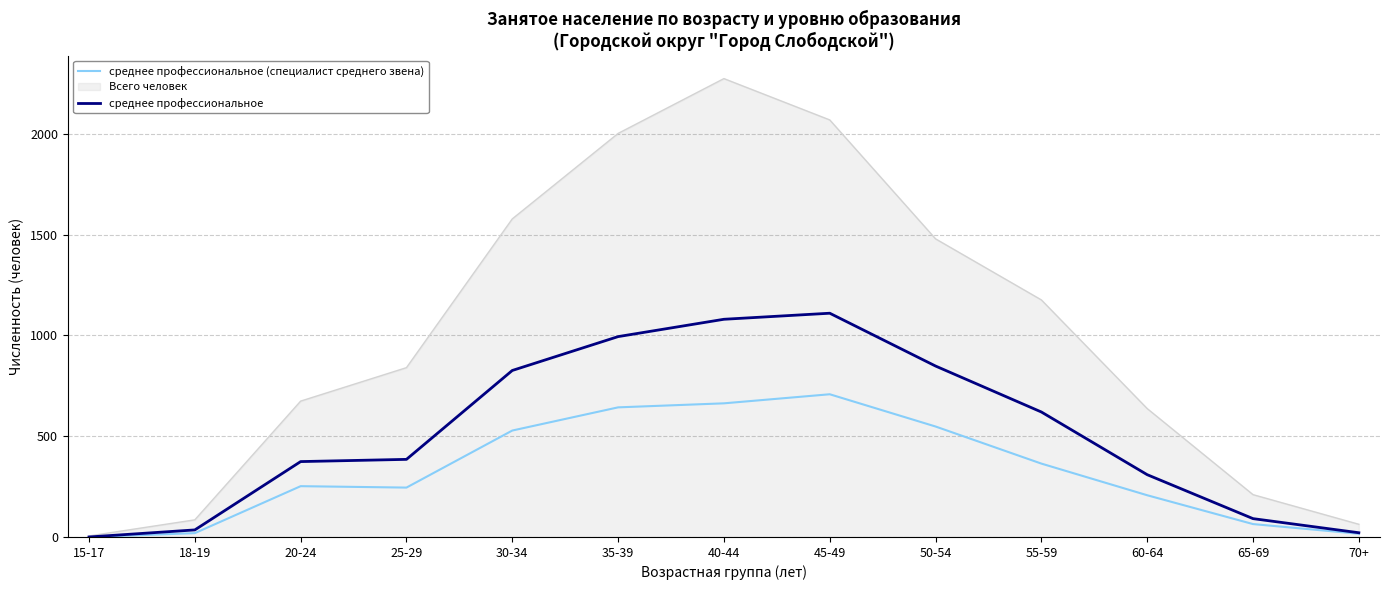

What are all the series names shown in the legend?

среднее профессиональное (специалист среднего звена), Всего человек, среднее профессиональное